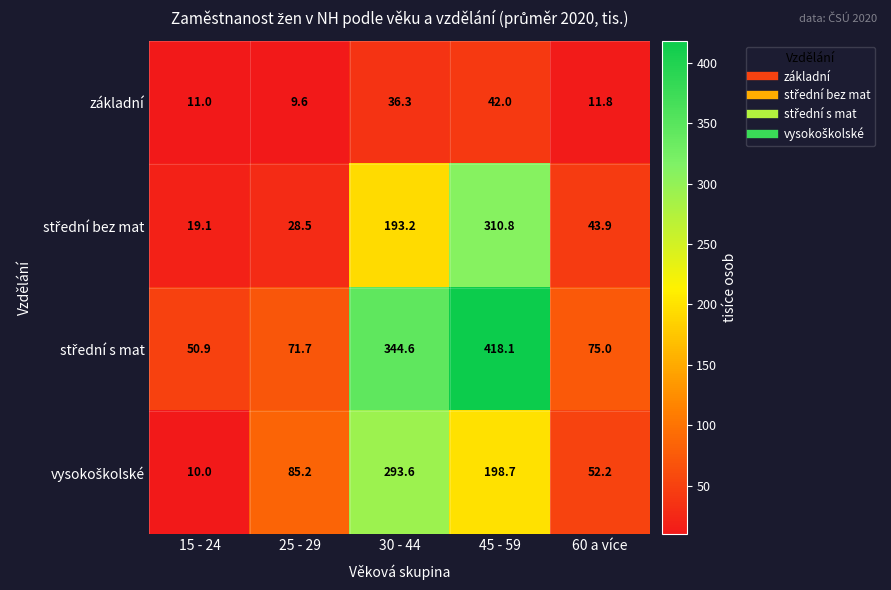

What is the difference between the highest and lowest values at 25 - 29?

75.6